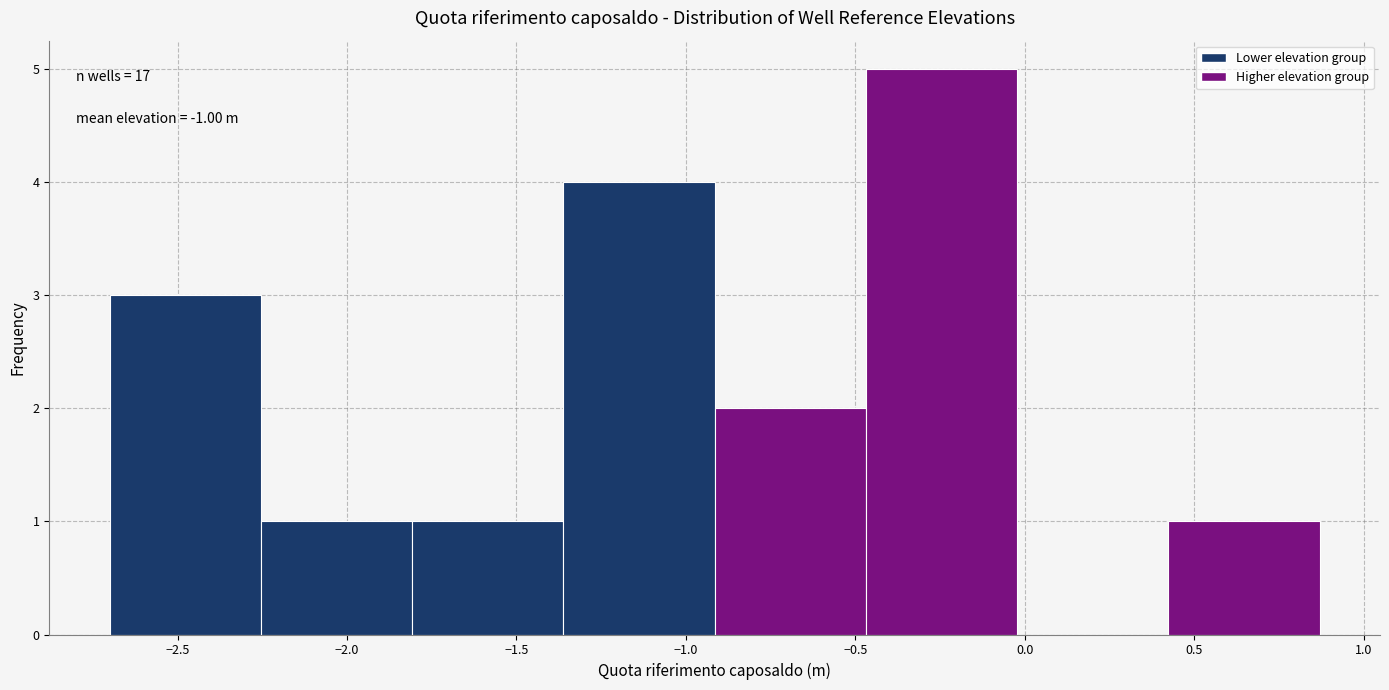

Which range on the x-axis has the tallest bar?

-0.45 to 0.00